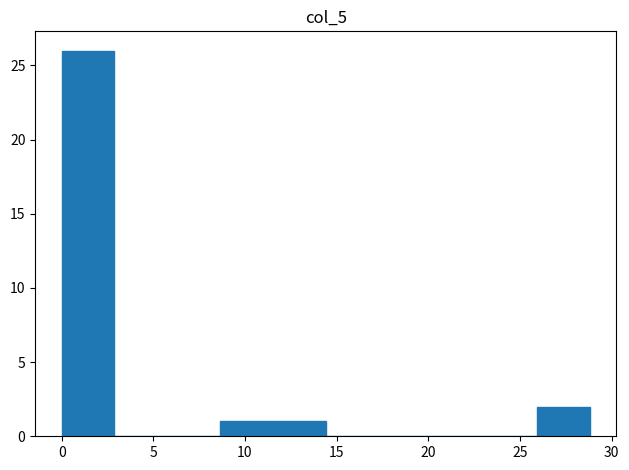

What is the height of the bar covering 11.5 to 14.5 on the x-axis? Neither the bar edges nor the heights are printed on the chart, so give them approximately, as read against the axes.

1